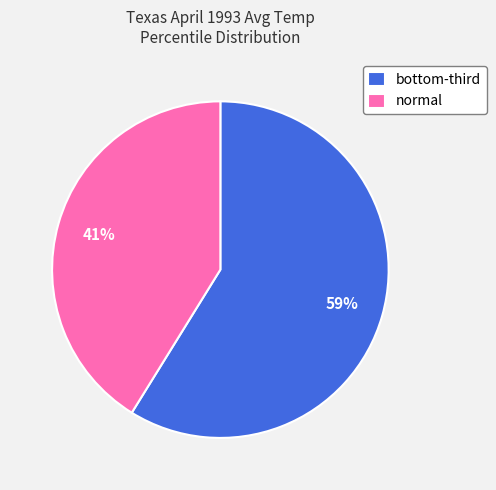

Does any single category account for the majority?

Yes